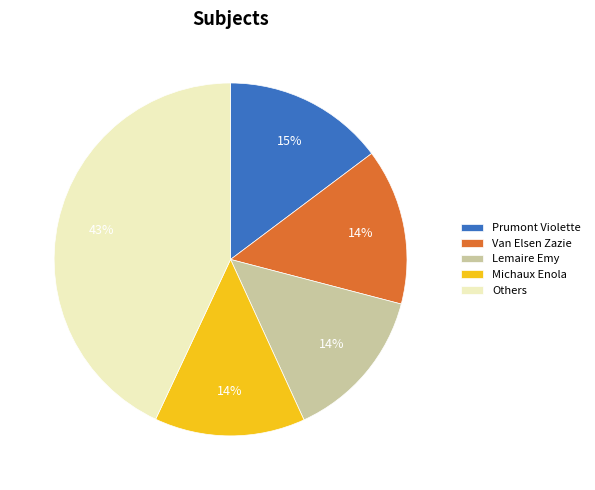

Which slice is the largest?

Others